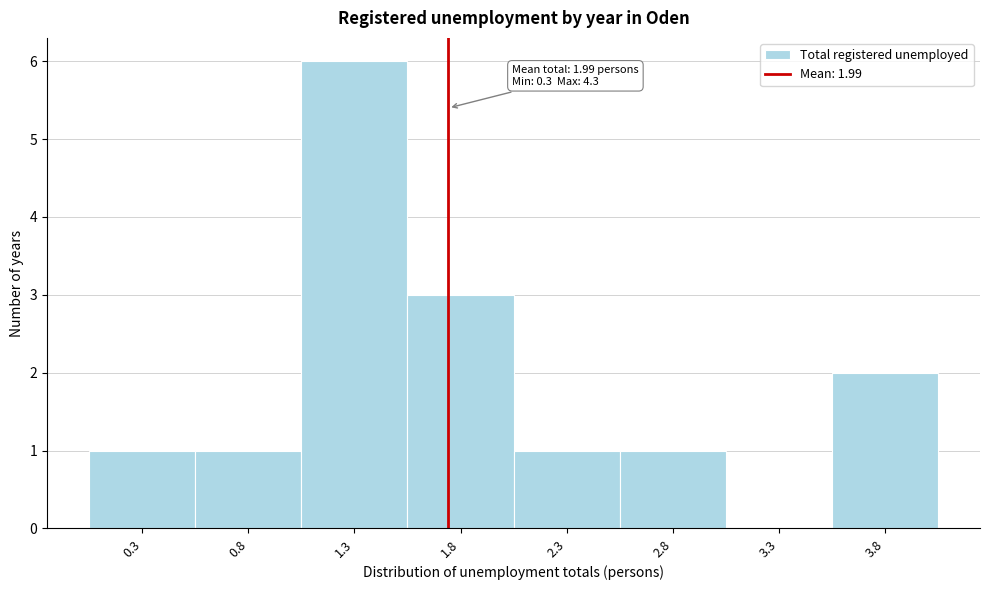

Reading left to right, list all the values displayed in this chart.

0.3=1	0.8=1	1.3=6	1.8=3	2.3=1	2.8=1	3.3=0	3.8=2